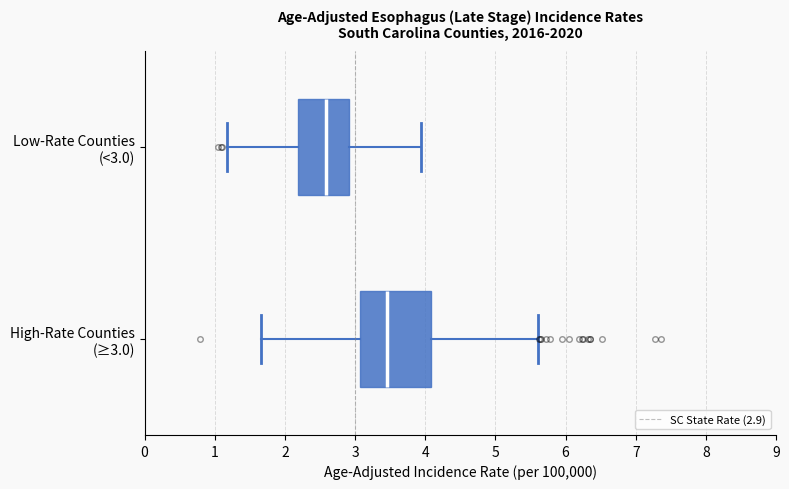

Which box is the widest, from its left edge to its right edge?

High-Rate Counties (≥3.0)